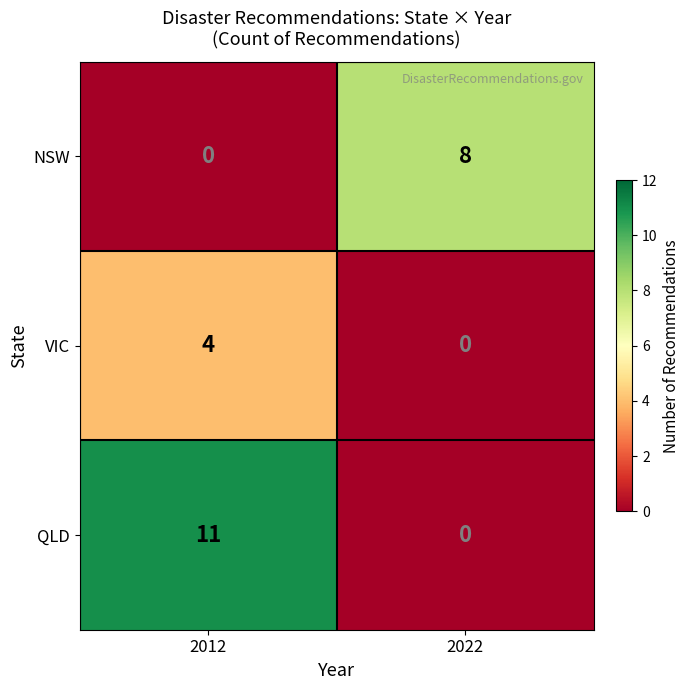

Reading left to right, transcribe all the data shown in this chart.

NSW: 2012=0	2022=8
VIC: 2012=4	2022=0
QLD: 2012=11	2022=0